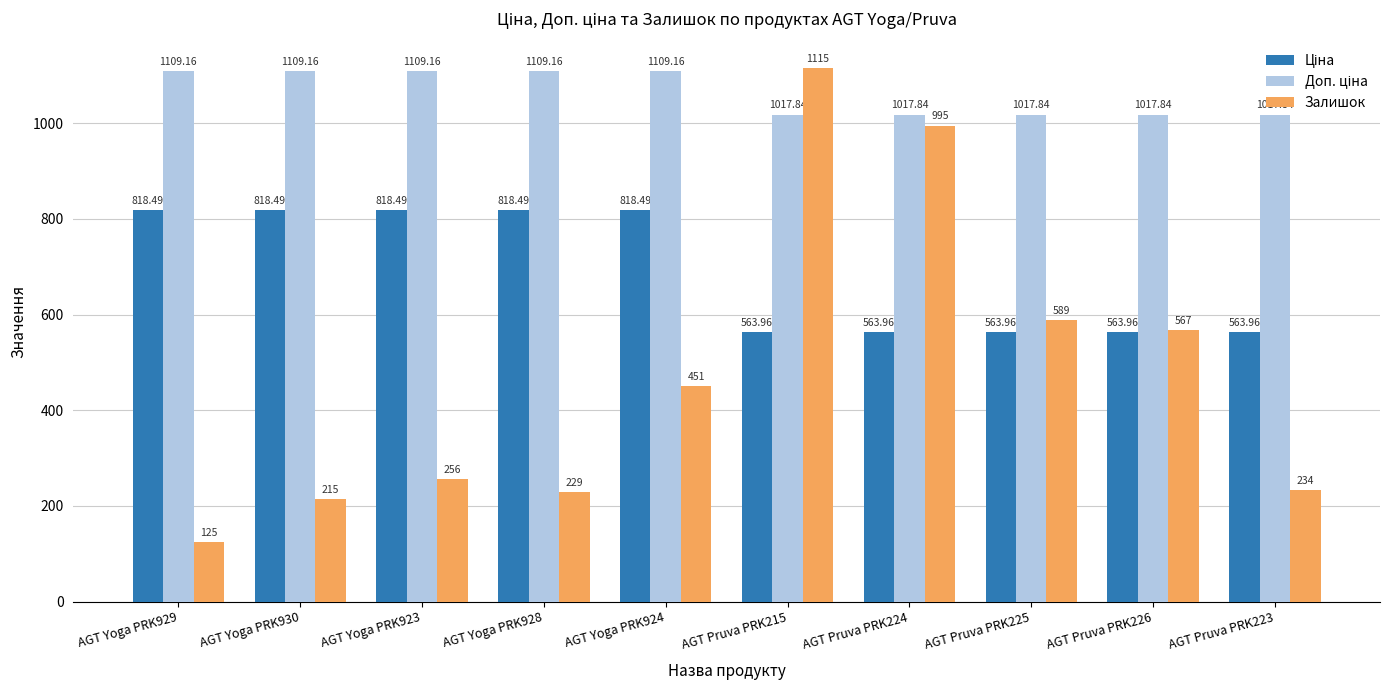

How many data points does each series have?

10